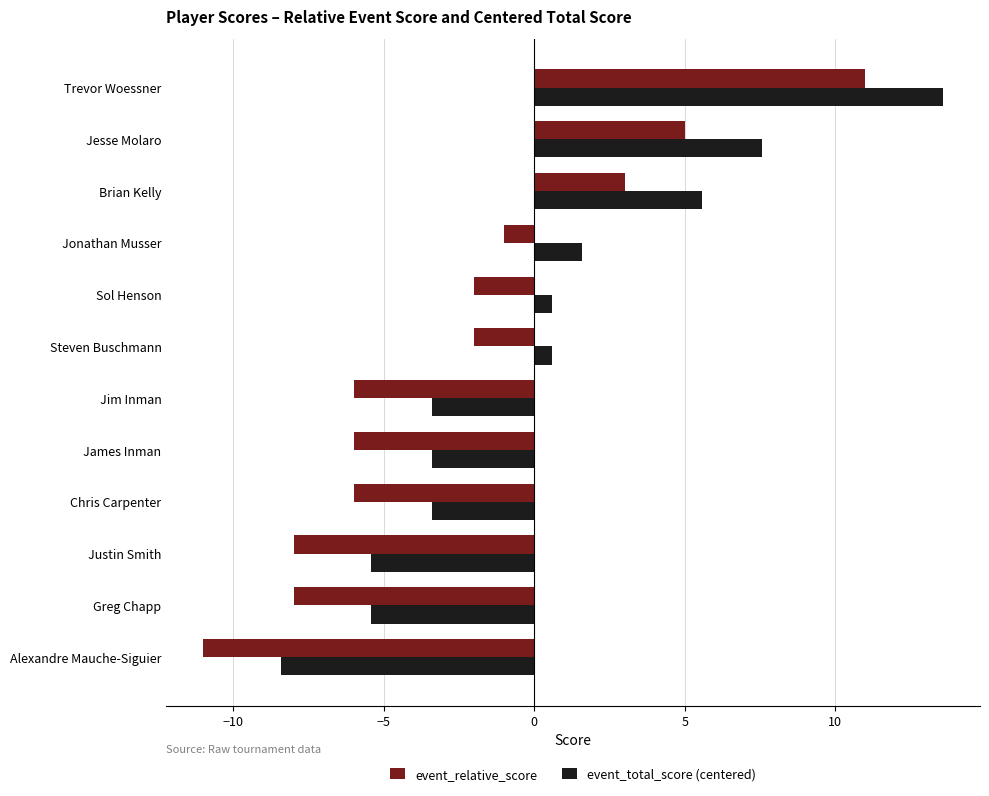

Rank the series at Jesse Molaro from lowest to highest value.

event_relative_score, event_total_score (centered)